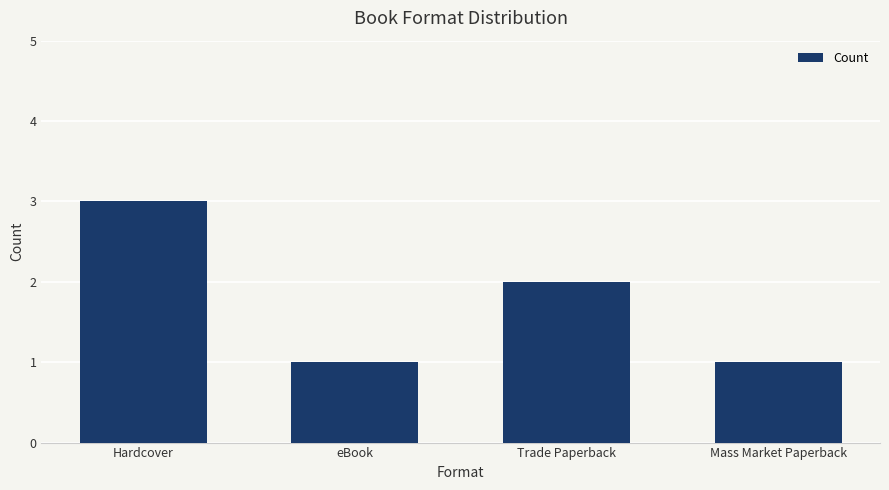

Which category has the highest value across all series?

Hardcover